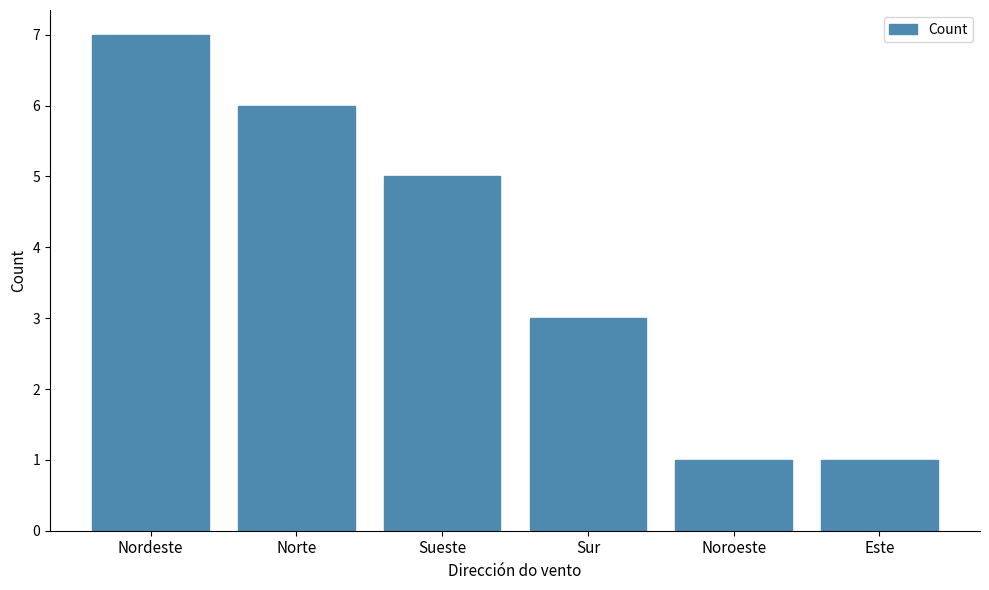

What is the sum of all values?

23